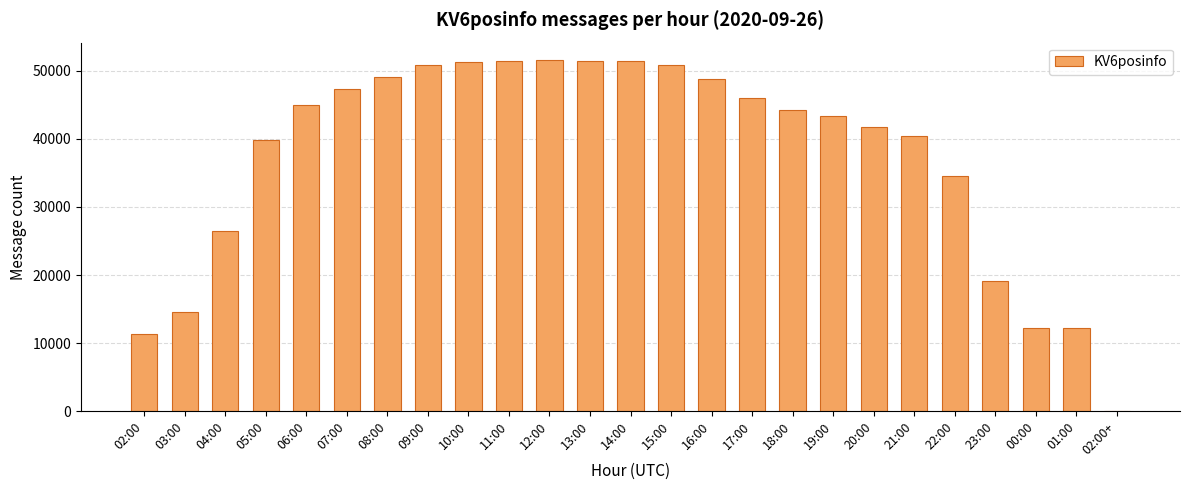

What is the sum of all values?

934815